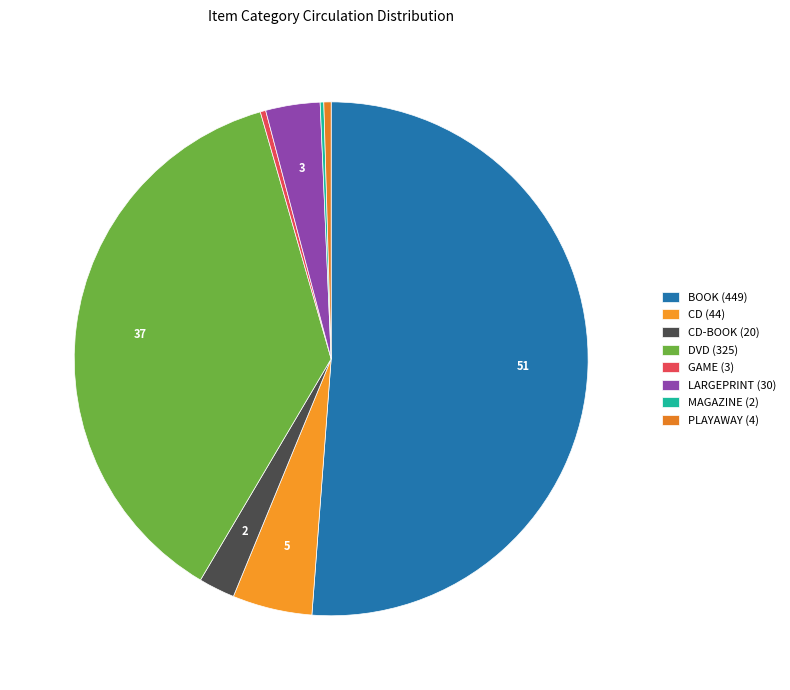

How many segments does this pie chart have?

8